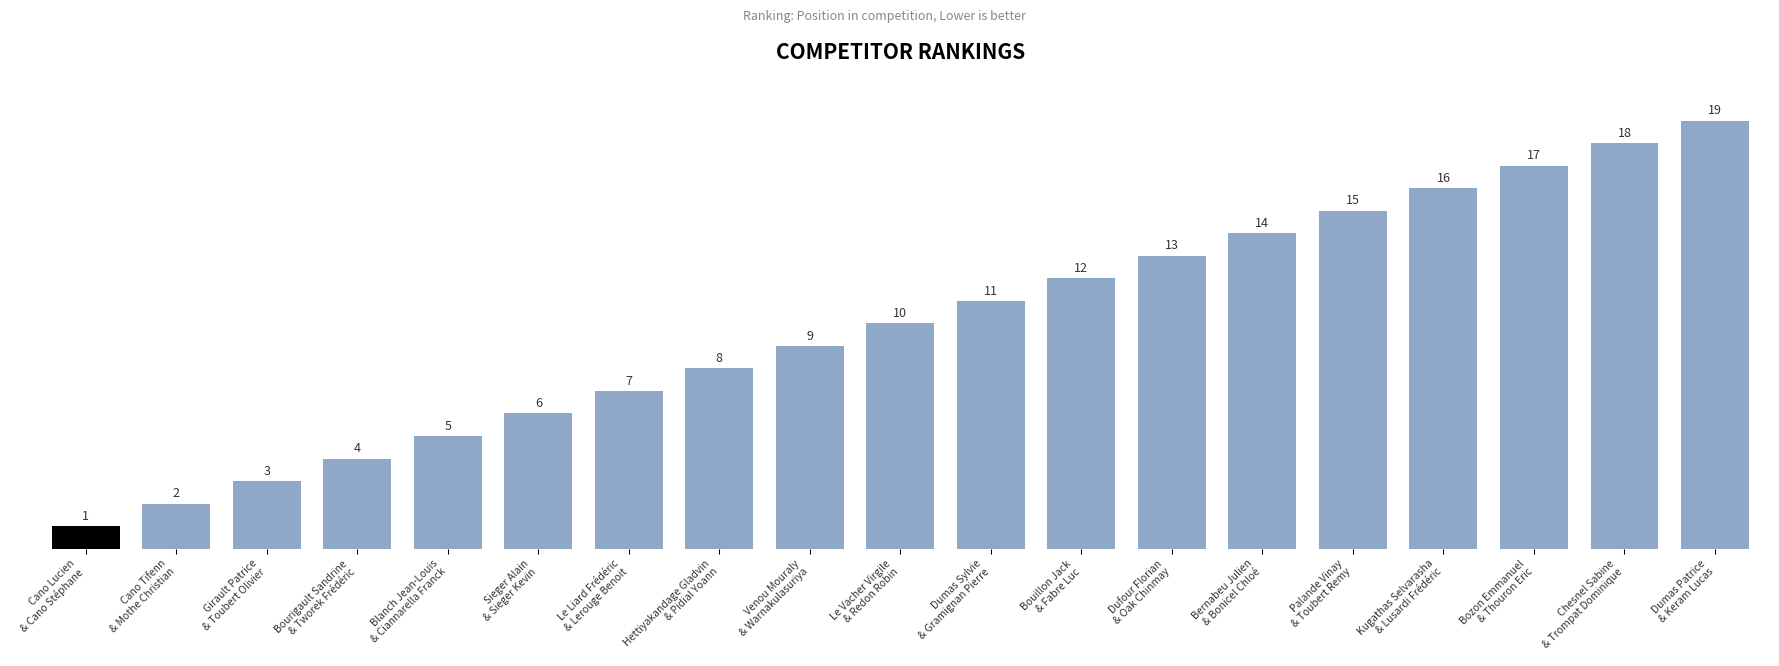

List the labels in order of value, largest first.

Dumas Patrice
& Keram Lucas, Chesnel Sabine
& Trompat Dominique, Bozon Emmanuel
& Thouron Eric, Kugathas Selvarasha
& Lusardi Frédéric, Palande Vinay
& Toubert Remy, Bernabeu Julien
& Bonicel Chloé, Dufour Florian
& Oak Chinmay, Bouillon Jack
& Fabre Luc, Dumas Sylvie
& Gramignan Pierre, Le Vacher Virgile
& Redon Robin, Venou Mouraly
& Warnakulasuriya, Hettiyakandage Gladvin
& Pidial Yoann, Le Liard Frédéric
& Lerouge Benoit, Sieger Alain
& Sieger Kevin, Blanch Jean-Louis
& Ciannarella Franck, Bourigault Sandrine
& Tworek Frédéric, Girault Patrice
& Toubert Olivier, Cano Tifenn
& Mothe Christian, Cano Lucien
& Cano Stéphane